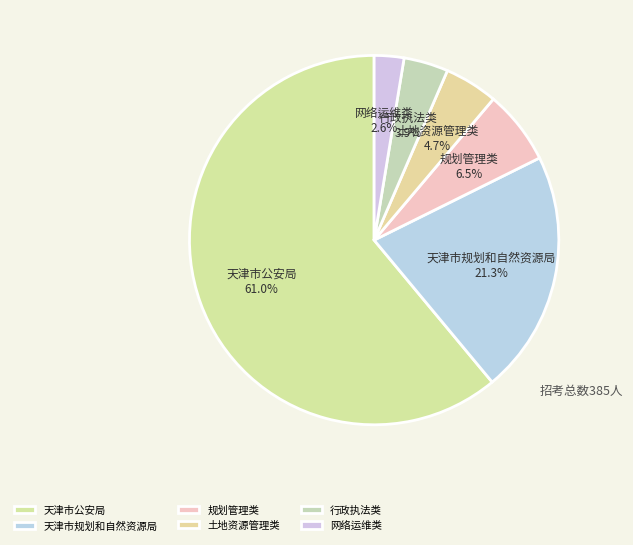

Rank the categories by value from lowest to highest.

网络运维类, 行政执法类, 土地资源管理类, 规划管理类, 天津市规划和自然资源局, 天津市公安局